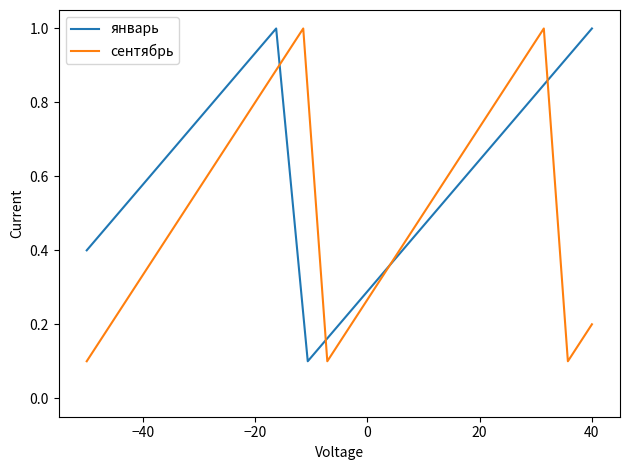

How many points are higher than both their immediate neighbors (excluding endpoints)?

1